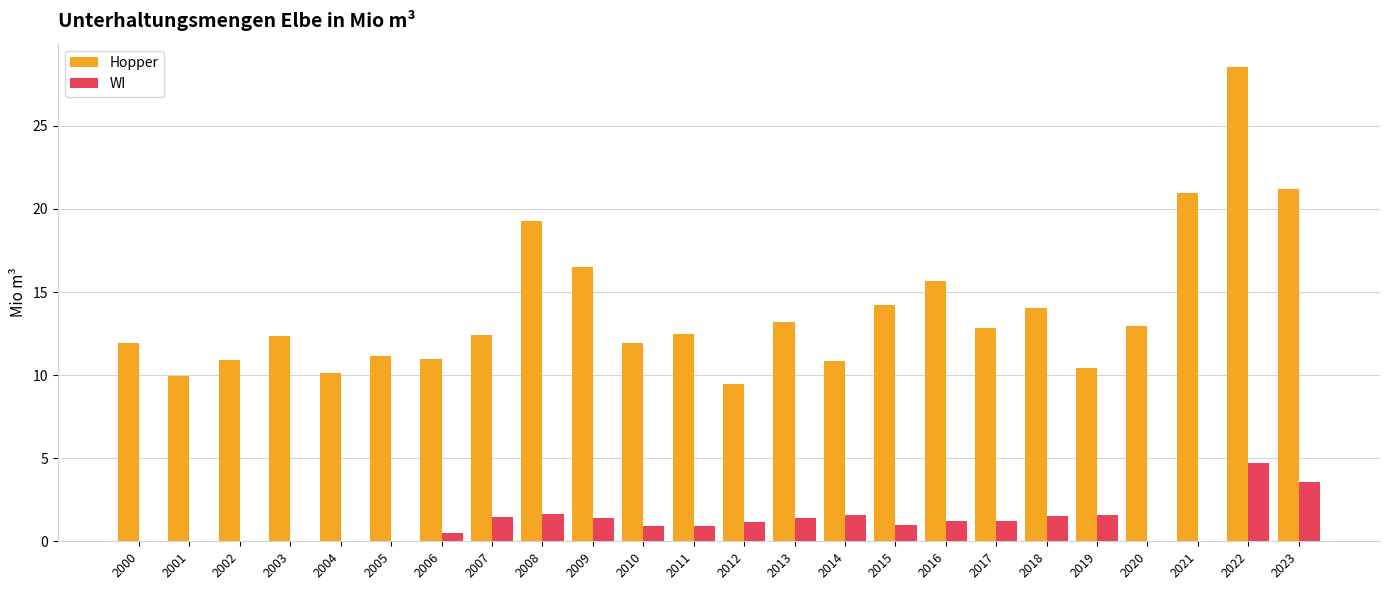

How many series are shown in this chart?

2